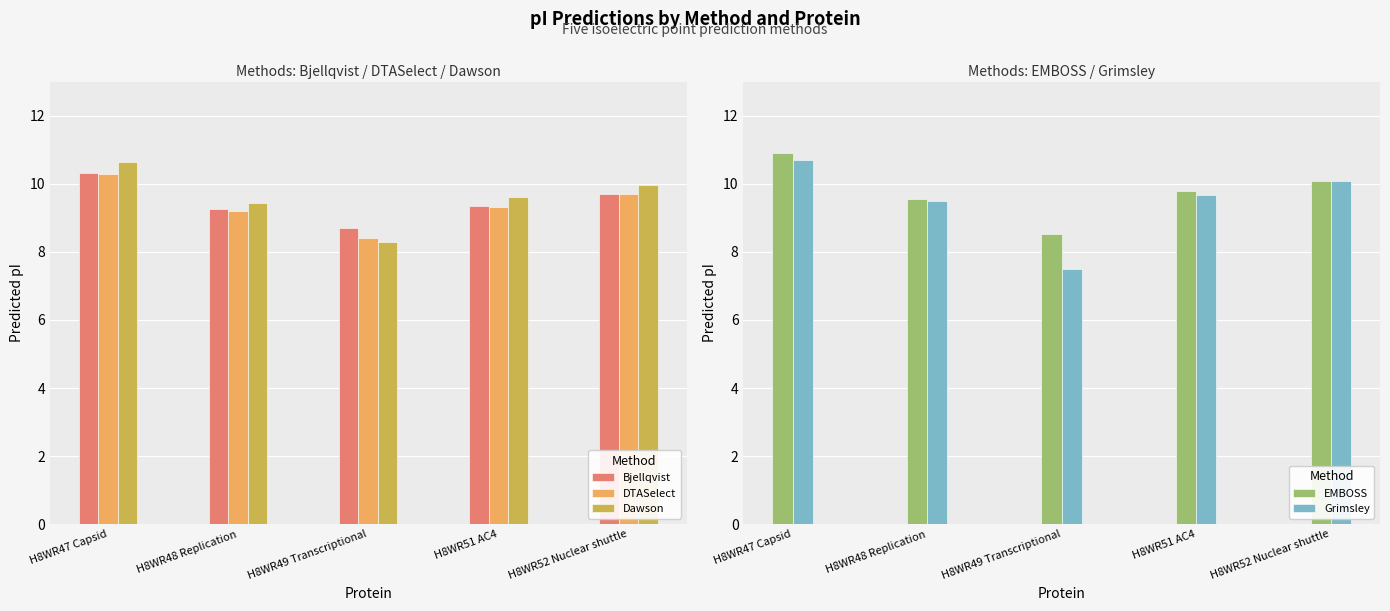

How many groups of bars are there?

5